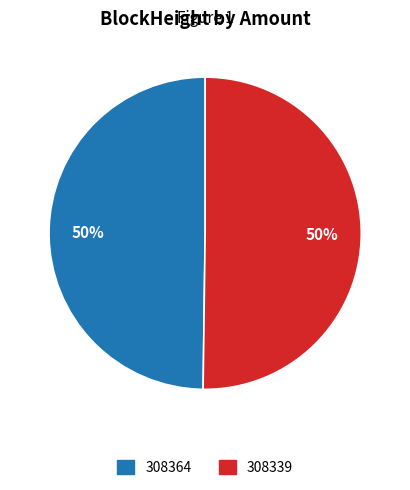

To the nearest percent, what is the combined percentage of 308339 and 308364?

100%